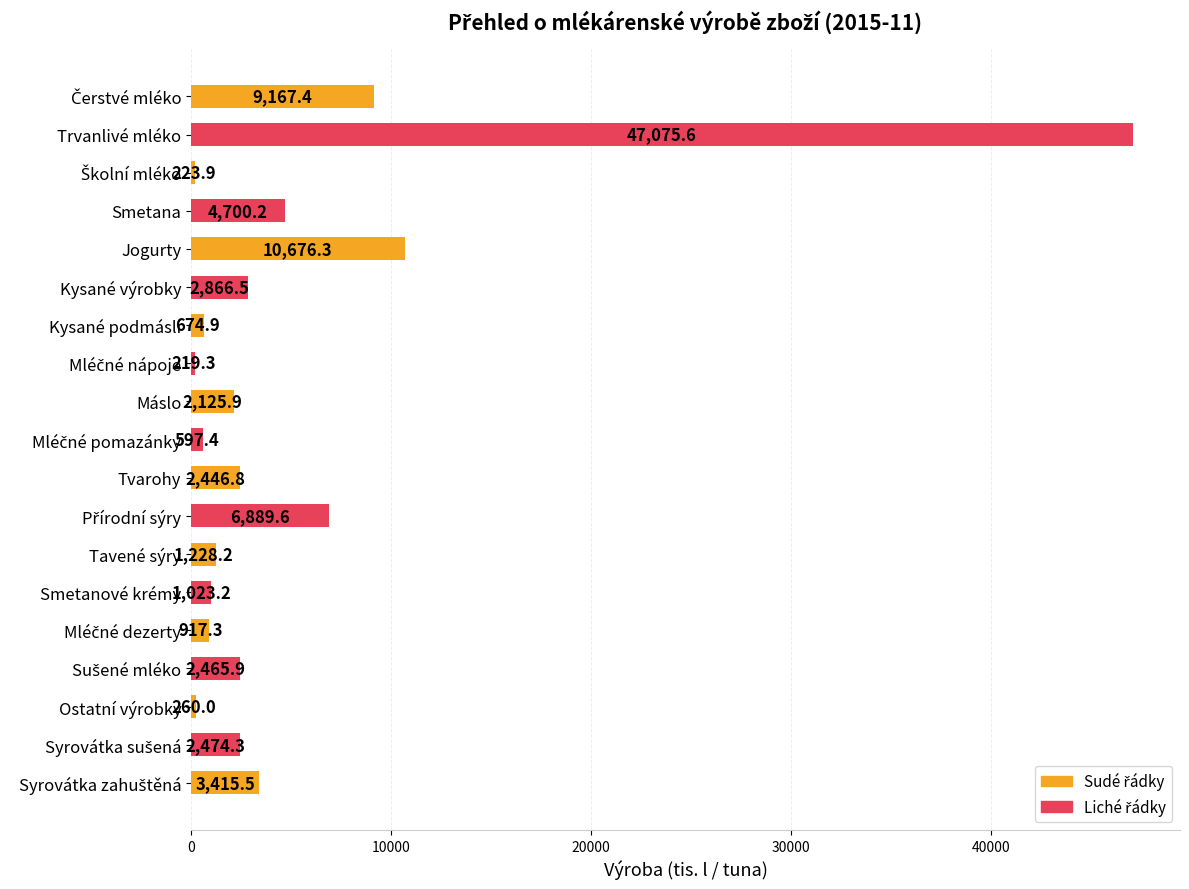

The chart shows a value of 6360.7 at Smetana. True or false?

False